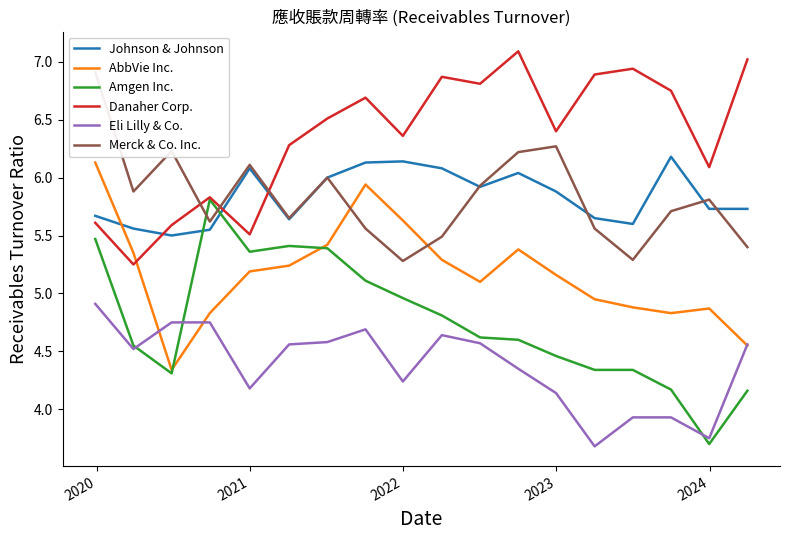

How many categories are shown in the chart?

18